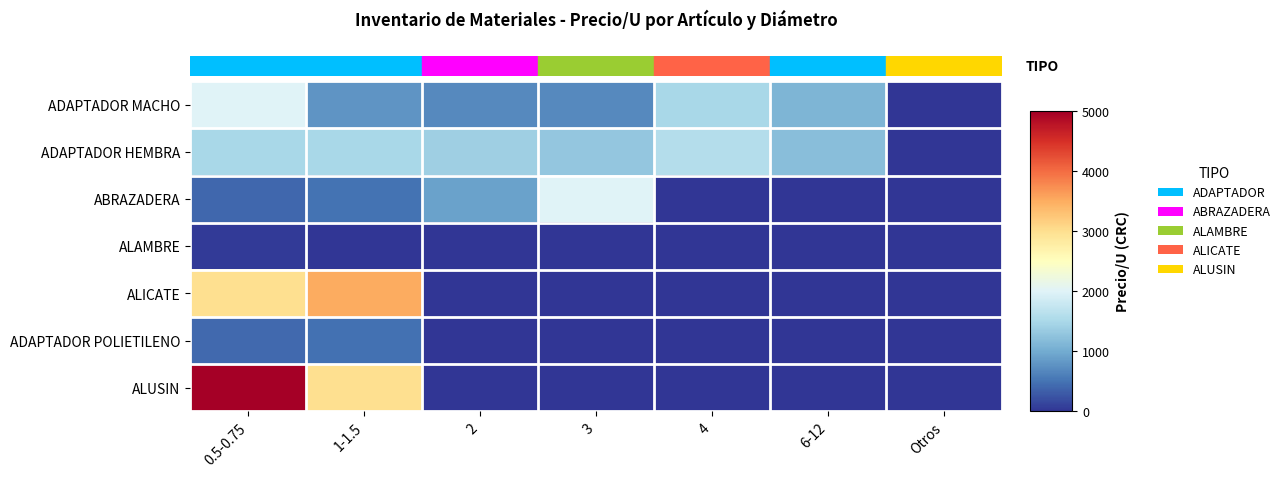

What is the difference between the highest and lowest values at 4?

1600